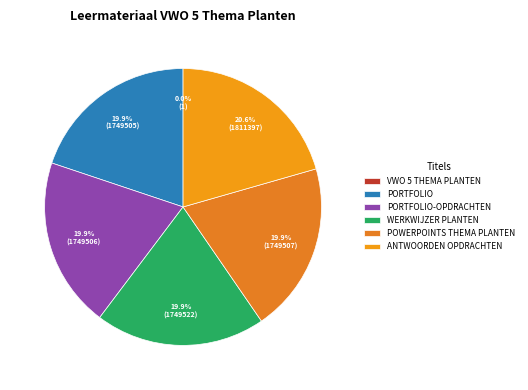

To the nearest percent, what is the average slice percentage?

17%